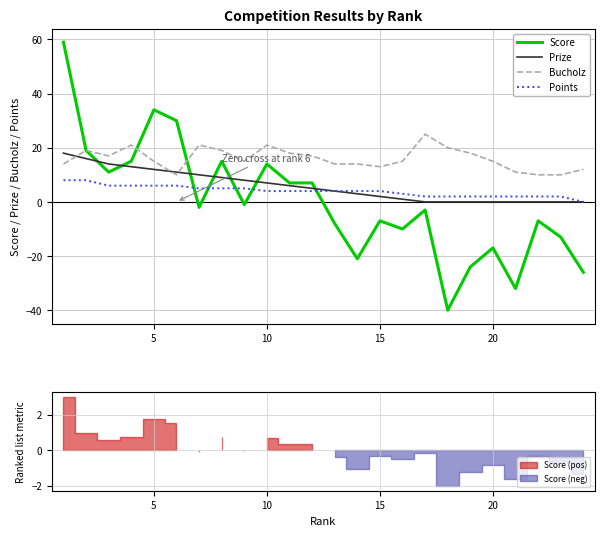

After their last crossing, which series has the higher values: Score or Points?

Points